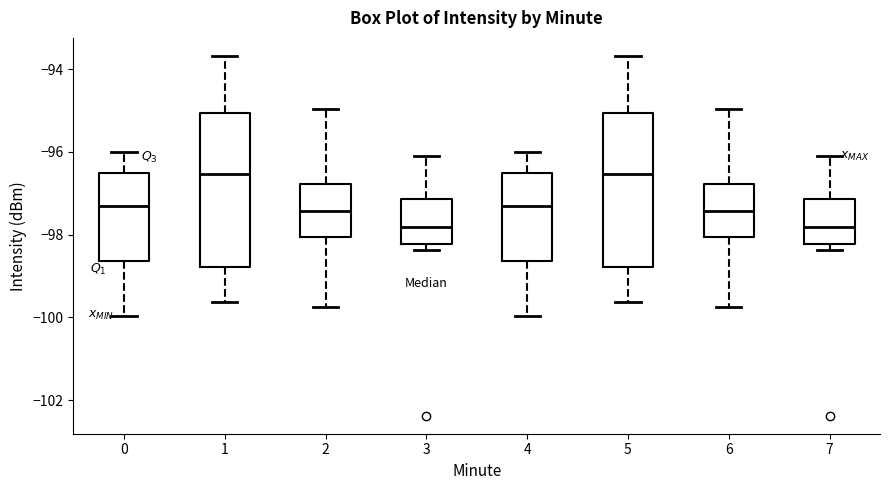

Where is the lower edge of the box at x = 3 on the y-axis? The values are not printed on the chart, so give them approximately, as read against the axis.

-98.2